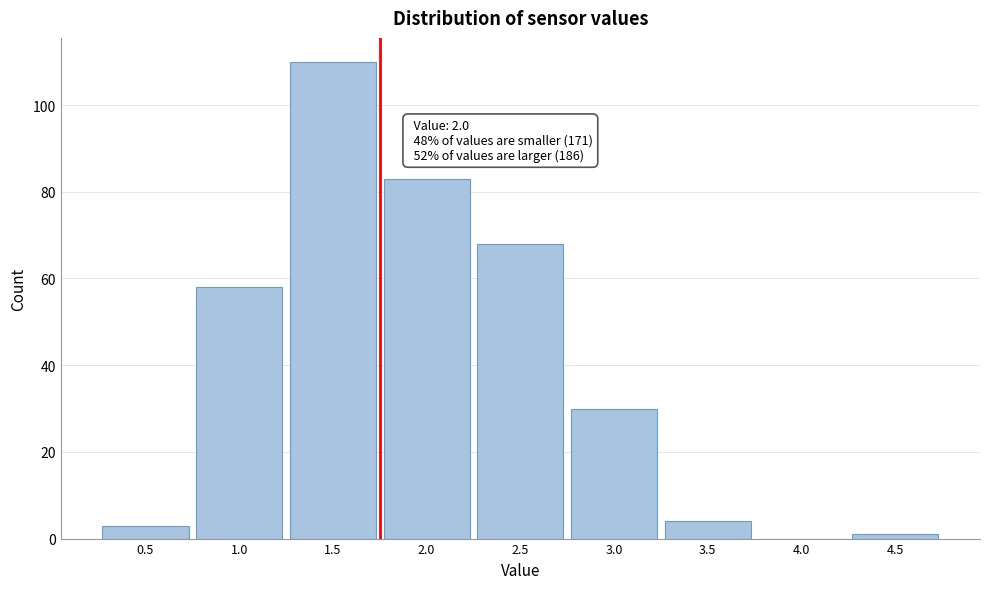

Reading left to right, what are all the values shown in this chart?

0.5=3	1.0=58	1.5=110	2.0=83	2.5=68	3.0=30	3.5=4	4.0=0	4.5=1